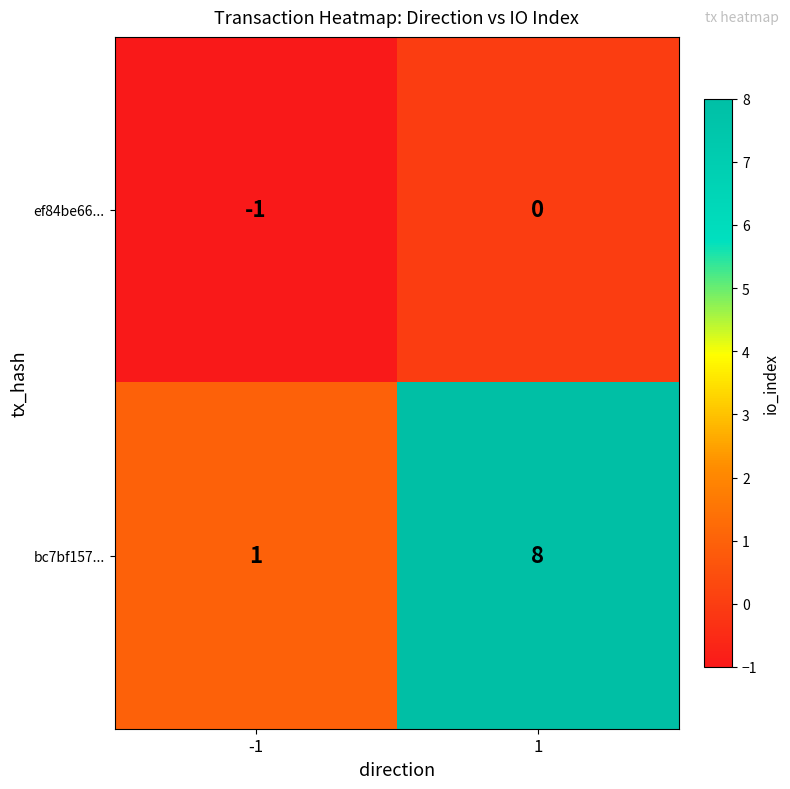

The value of bc7bf157... at 1 is 3. True or false?

False